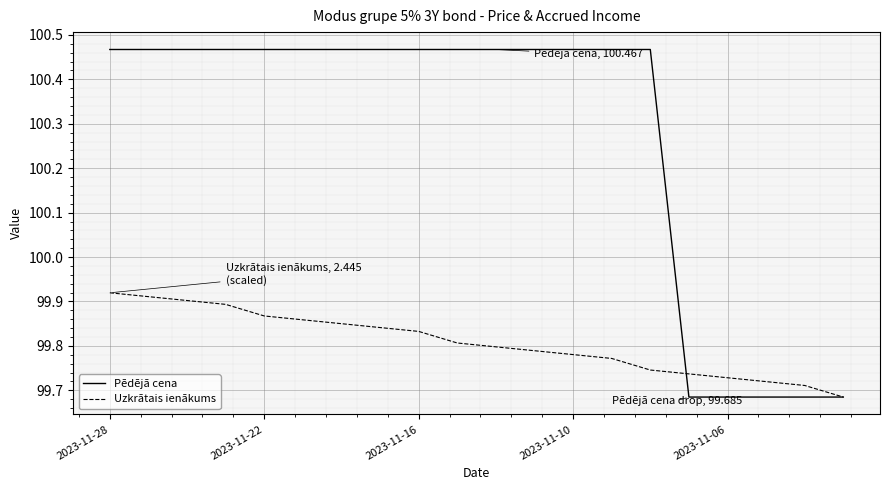

Which series has the largest total across all categories?

Pēdējā cena